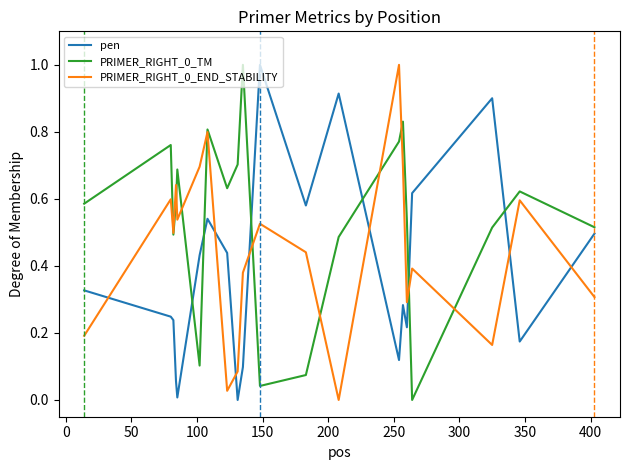

True or false: pen and PRIMER_RIGHT_0_TM intersect in this chart.

True